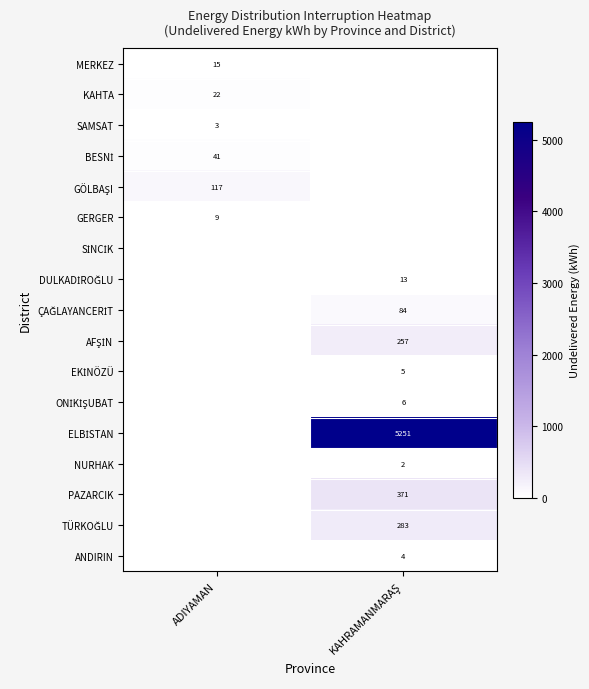

True or false: MERKEZ has a value of 15 at ADIYAMAN.

True